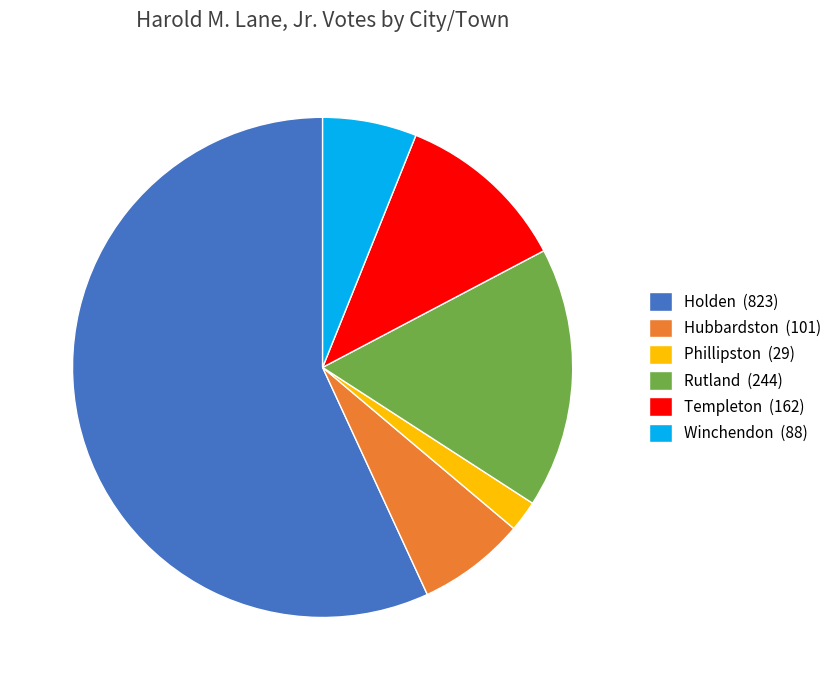

Rank the categories by value from lowest to highest.

Phillipston, Winchendon, Hubbardston, Templeton, Rutland, Holden